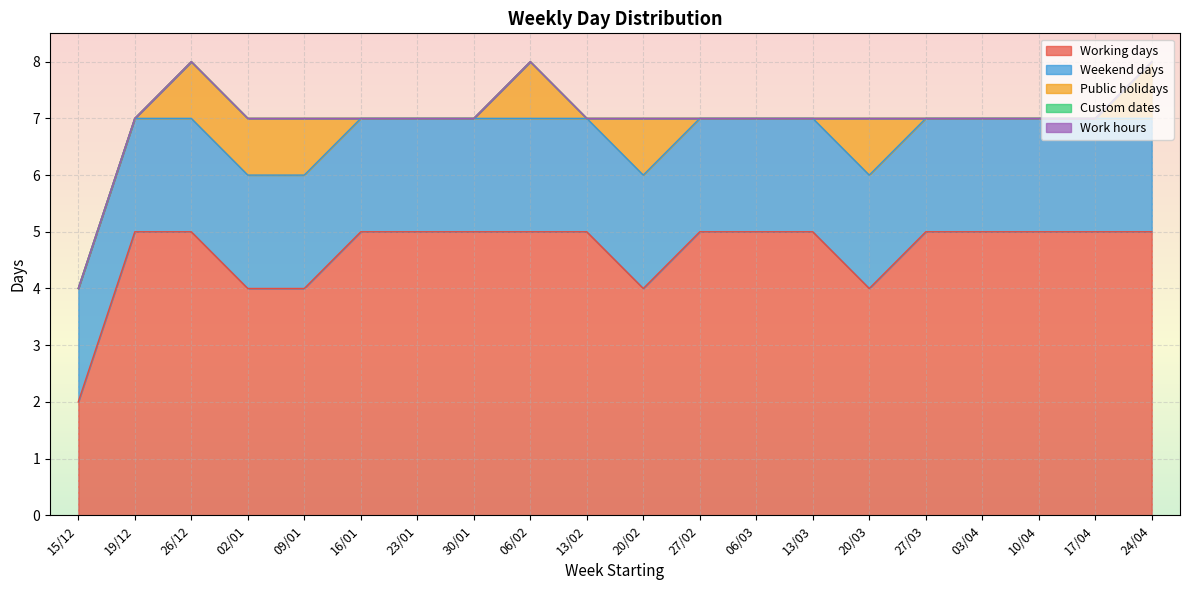

Reading right to left, list all the values displayed in this chart.

Working days: 24/04=5	17/04=5	10/04=5	03/04=5	27/03=5	20/03=4	13/03=5	06/03=5	27/02=5	20/02=4	13/02=5	06/02=5	30/01=5	23/01=5	16/01=5	09/01=4	02/01=4	26/12=5	19/12=5	15/12=2
Weekend days: 24/04=2	17/04=2	10/04=2	03/04=2	27/03=2	20/03=2	13/03=2	06/03=2	27/02=2	20/02=2	13/02=2	06/02=2	30/01=2	23/01=2	16/01=2	09/01=2	02/01=2	26/12=2	19/12=2	15/12=2
Public holidays: 24/04=1	17/04=0	10/04=0	03/04=0	27/03=0	20/03=1	13/03=0	06/03=0	27/02=0	20/02=1	13/02=0	06/02=1	30/01=0	23/01=0	16/01=0	09/01=1	02/01=1	26/12=1	19/12=0	15/12=0
Custom dates: 24/04=0	17/04=0	10/04=0	03/04=0	27/03=0	20/03=0	13/03=0	06/03=0	27/02=0	20/02=0	13/02=0	06/02=0	30/01=0	23/01=0	16/01=0	09/01=0	02/01=0	26/12=0	19/12=0	15/12=0
Work hours: 24/04=0	17/04=0	10/04=0	03/04=0	27/03=0	20/03=0	13/03=0	06/03=0	27/02=0	20/02=0	13/02=0	06/02=0	30/01=0	23/01=0	16/01=0	09/01=0	02/01=0	26/12=0	19/12=0	15/12=0